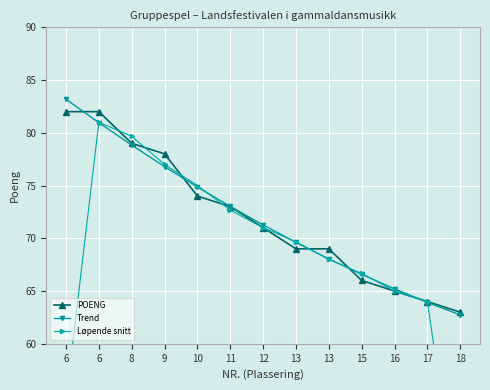

At 9, list the series in order from largest to smallest.

POENG, Løpende snitt, Trend